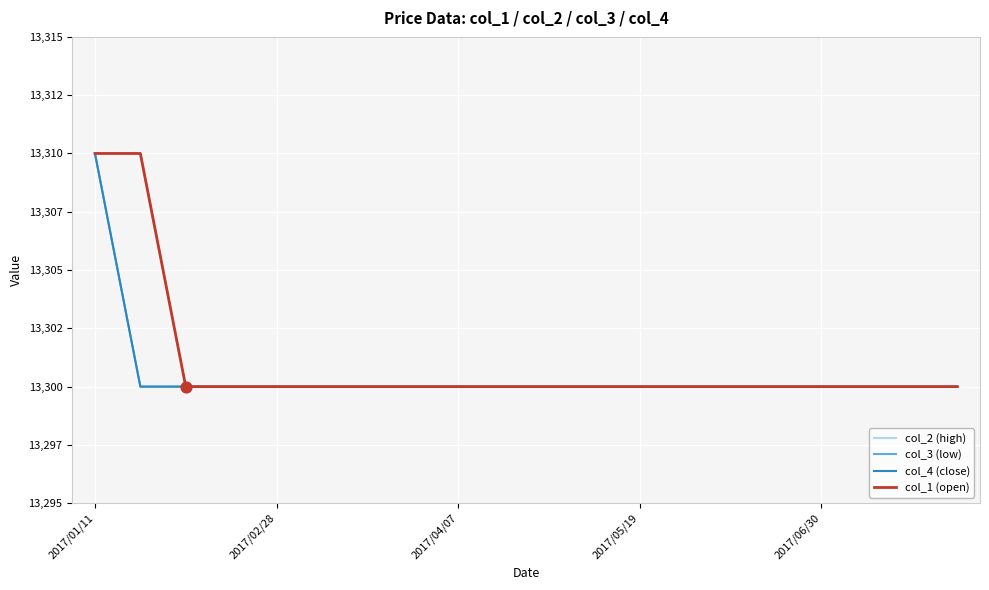

At how many categories does at least one series exceed 13301?

2